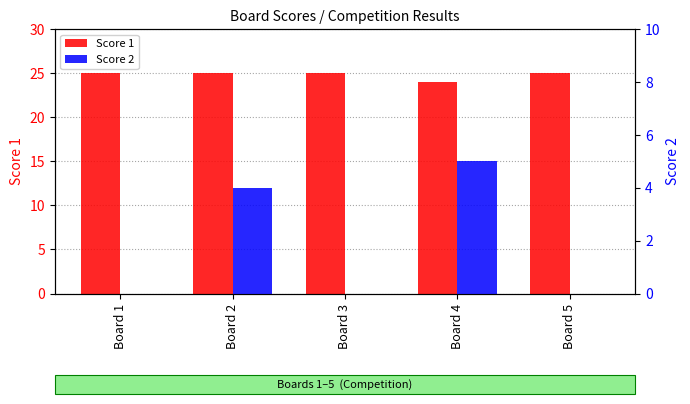

Which has a higher value, Board 1 or Board 3?

Board 1